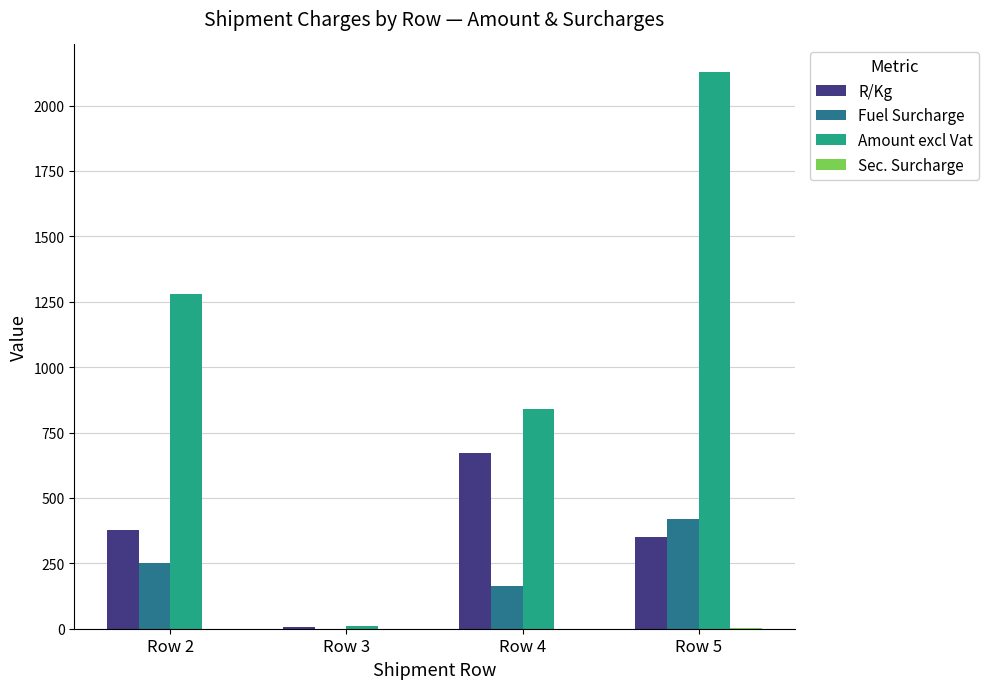

Which series has the largest total across all categories?

Amount excl Vat